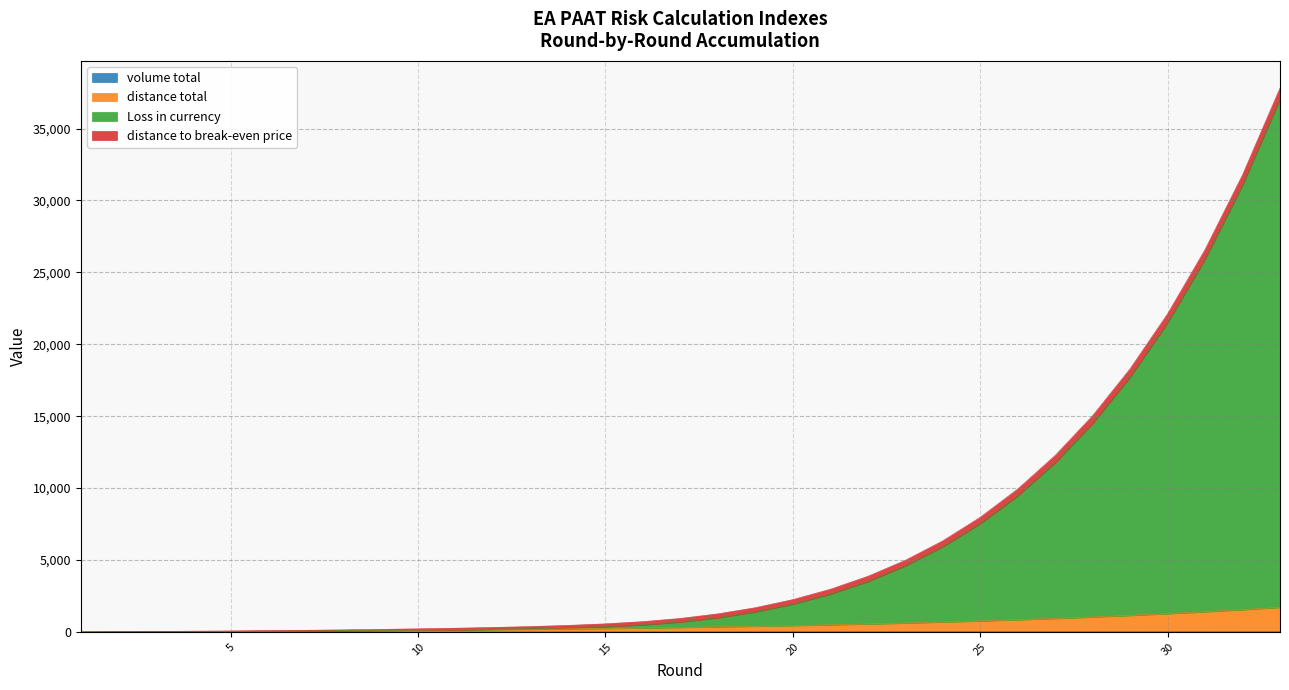

The value of volume total at 4 is 0.0. True or false?

True